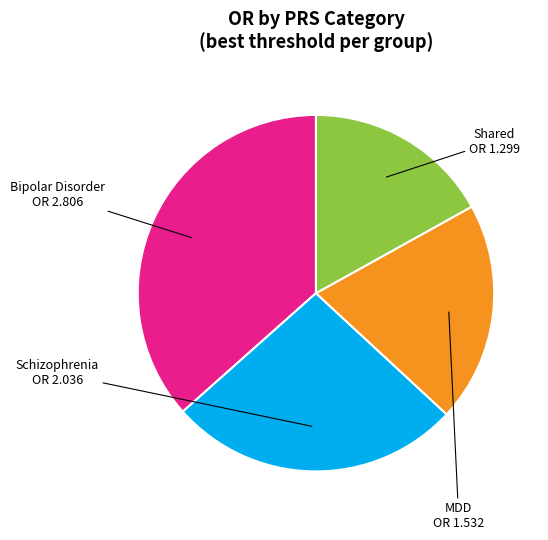

Which slice is the smallest?

Shared